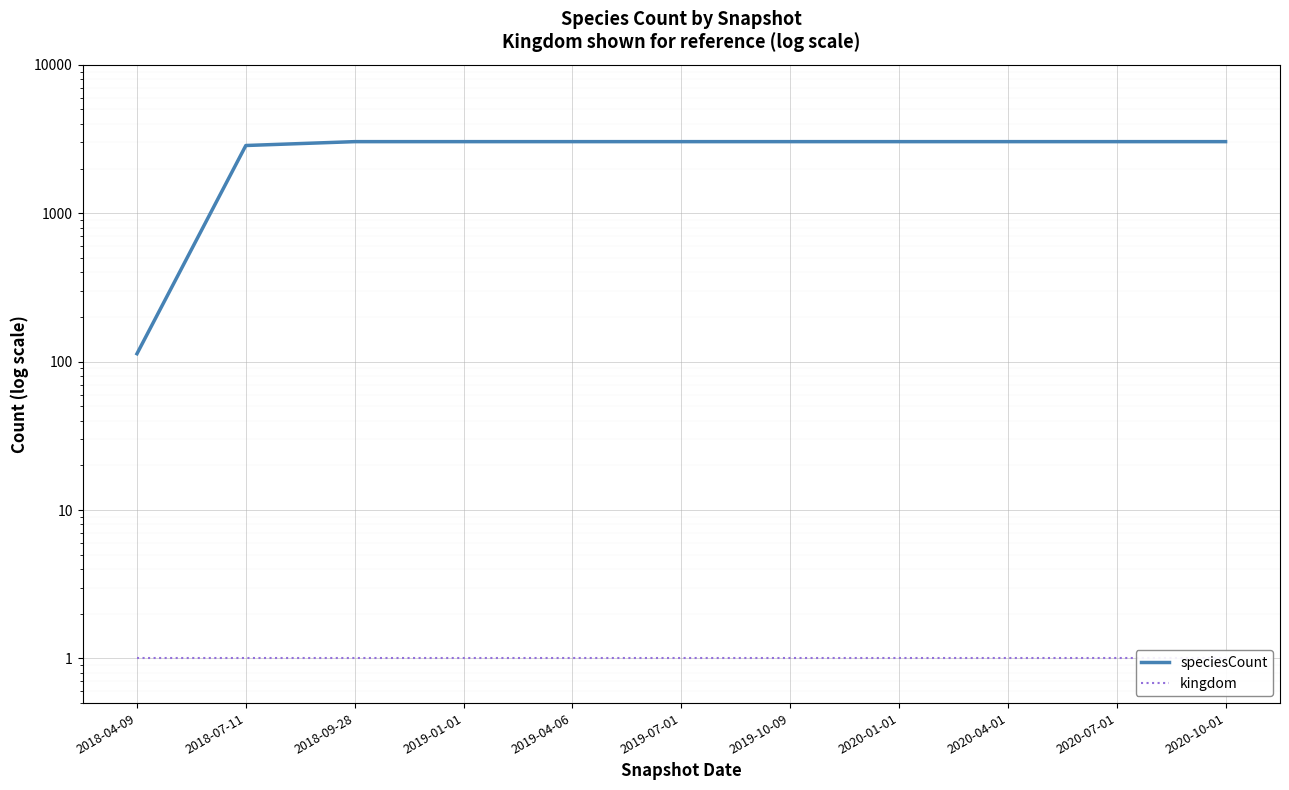

What is the spread (max minus min) of values at 2018-04-09?

112